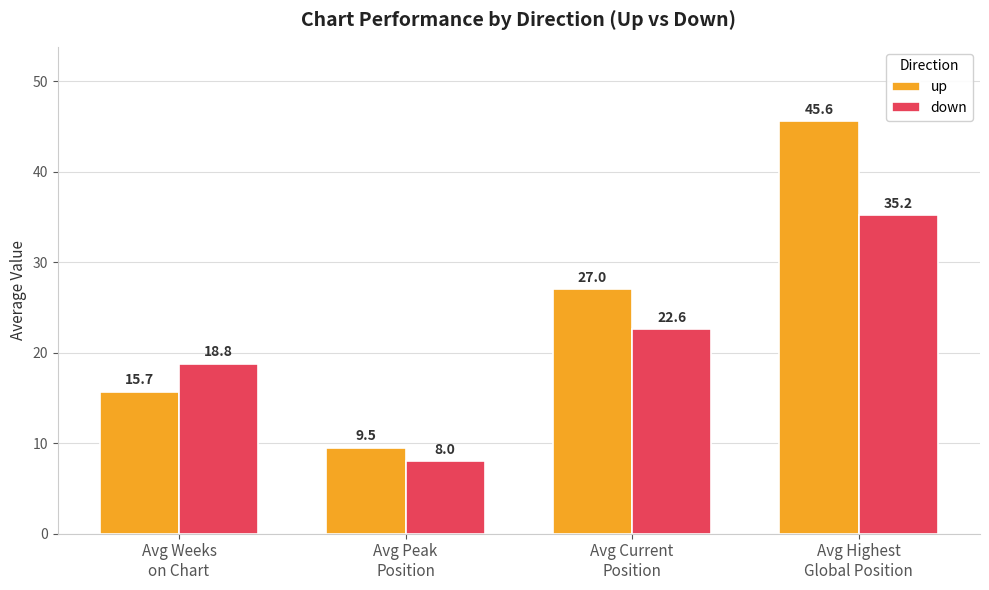

What is the average value of the down series?

21.2